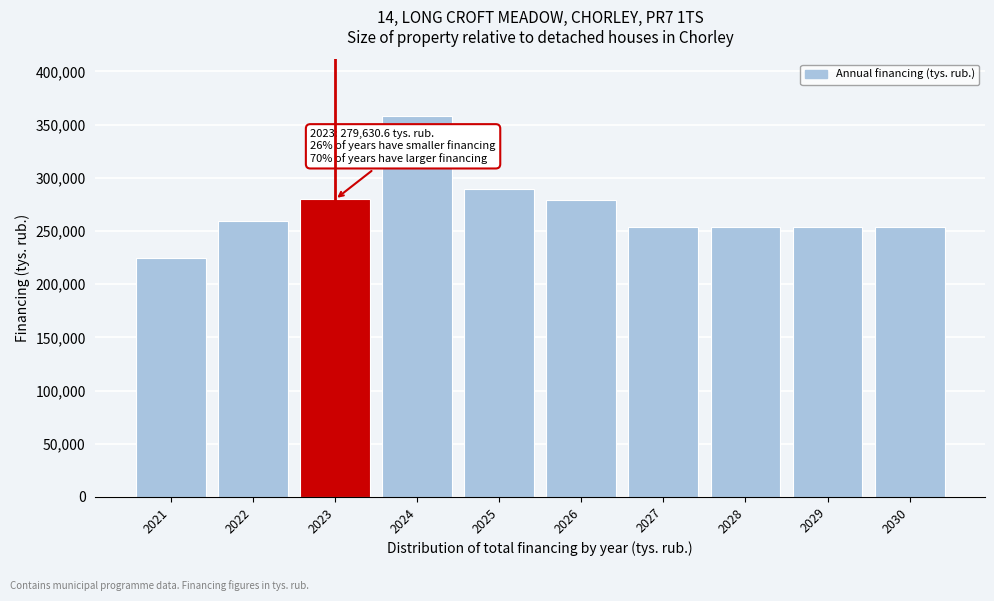

What is the average value?

270321.0